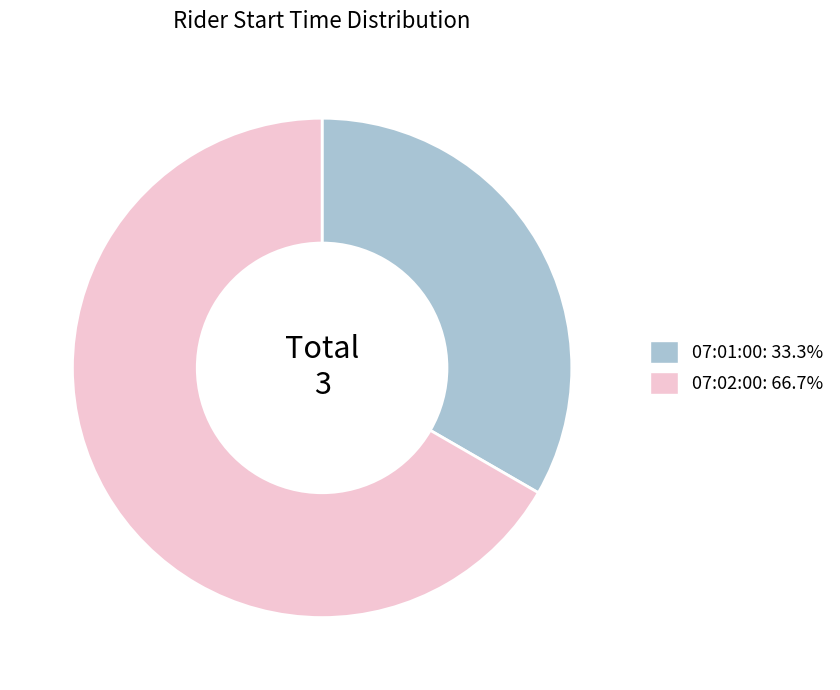

Do 07:01:00 and 07:02:00 together represent more than half of the pie?

Yes